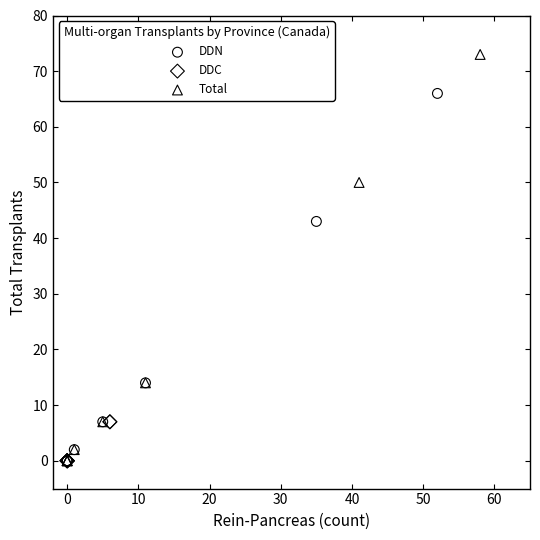

Which series contains the highest Y value?

Total